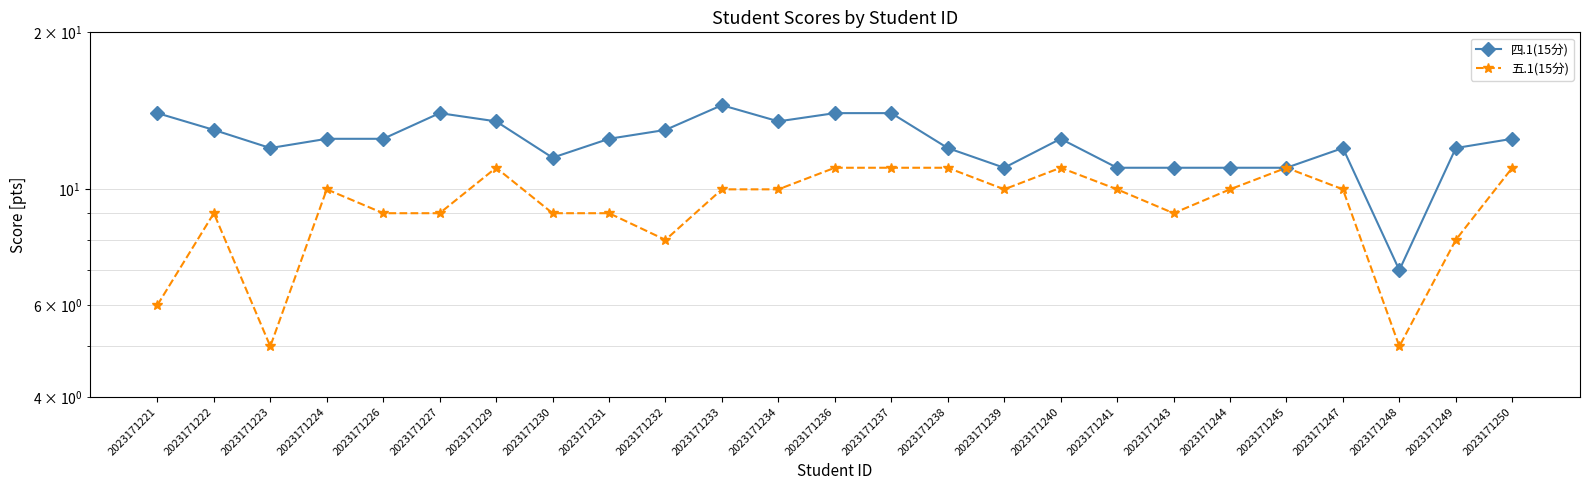

Where is the first local maximum for 五.1(15分)?

2023171222